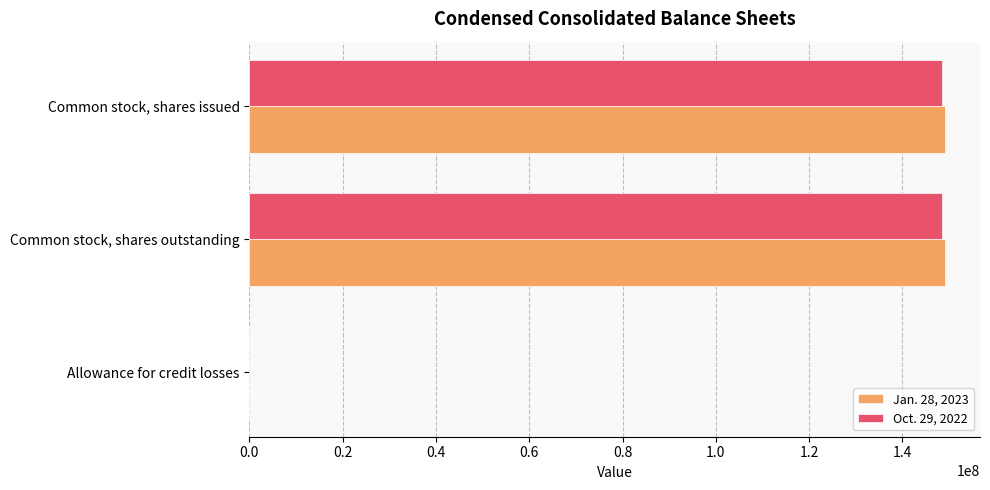

How many data points does each series have?

3